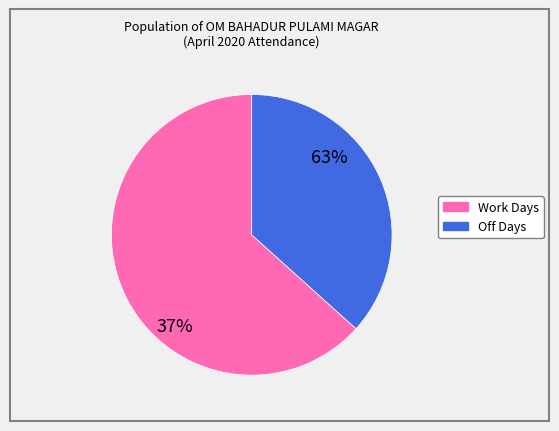

Does Day 8 account for over 50% of the chart?

No